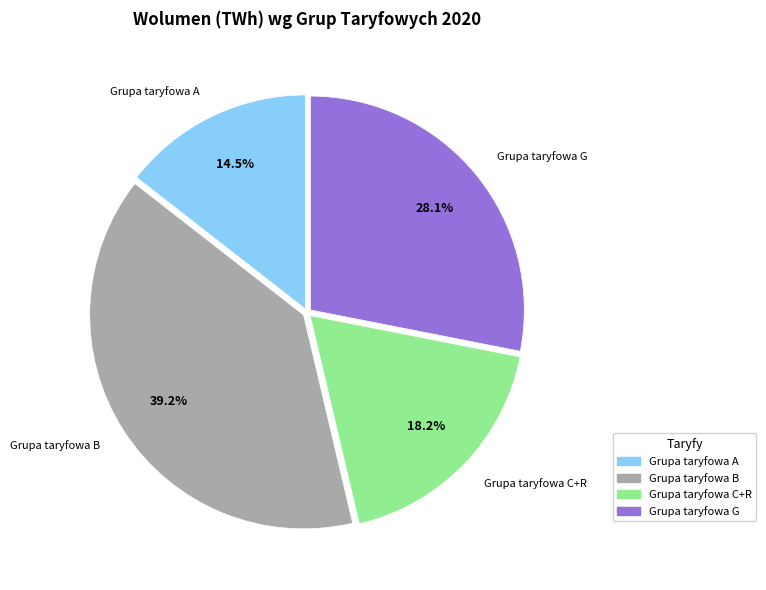

Rank the categories by value from highest to lowest.

Grupa taryfowa B, Grupa taryfowa G, Grupa taryfowa C+R, Grupa taryfowa A